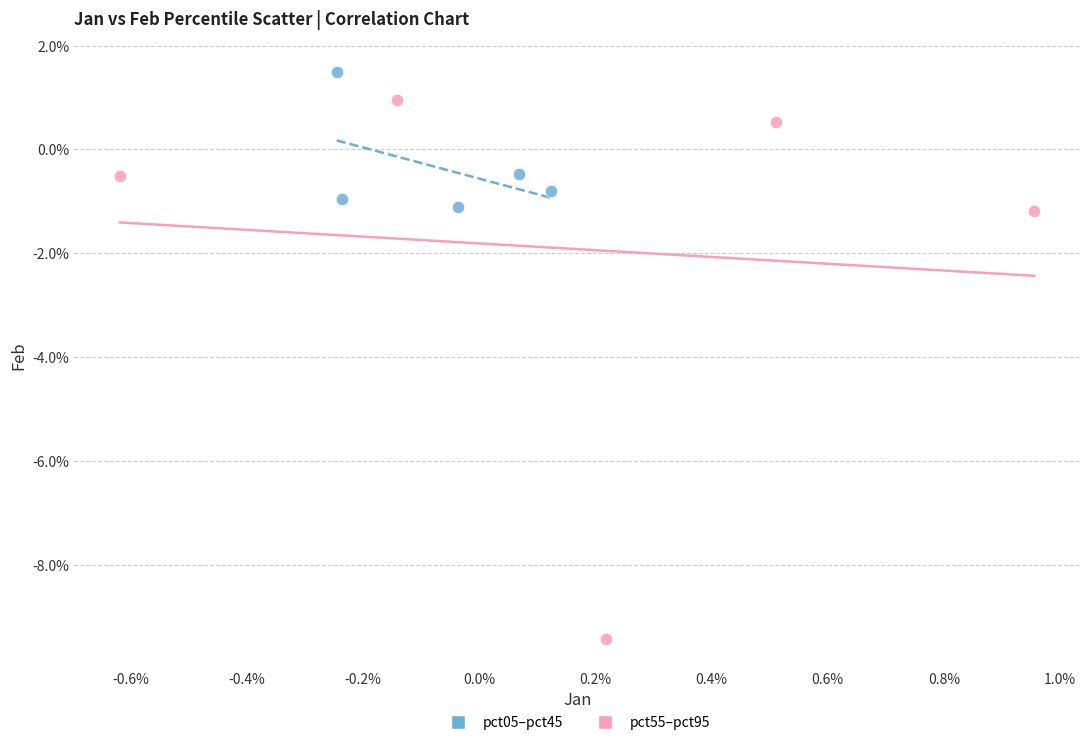

What are all the series names shown in the legend?

pct05–pct45, pct55–pct95